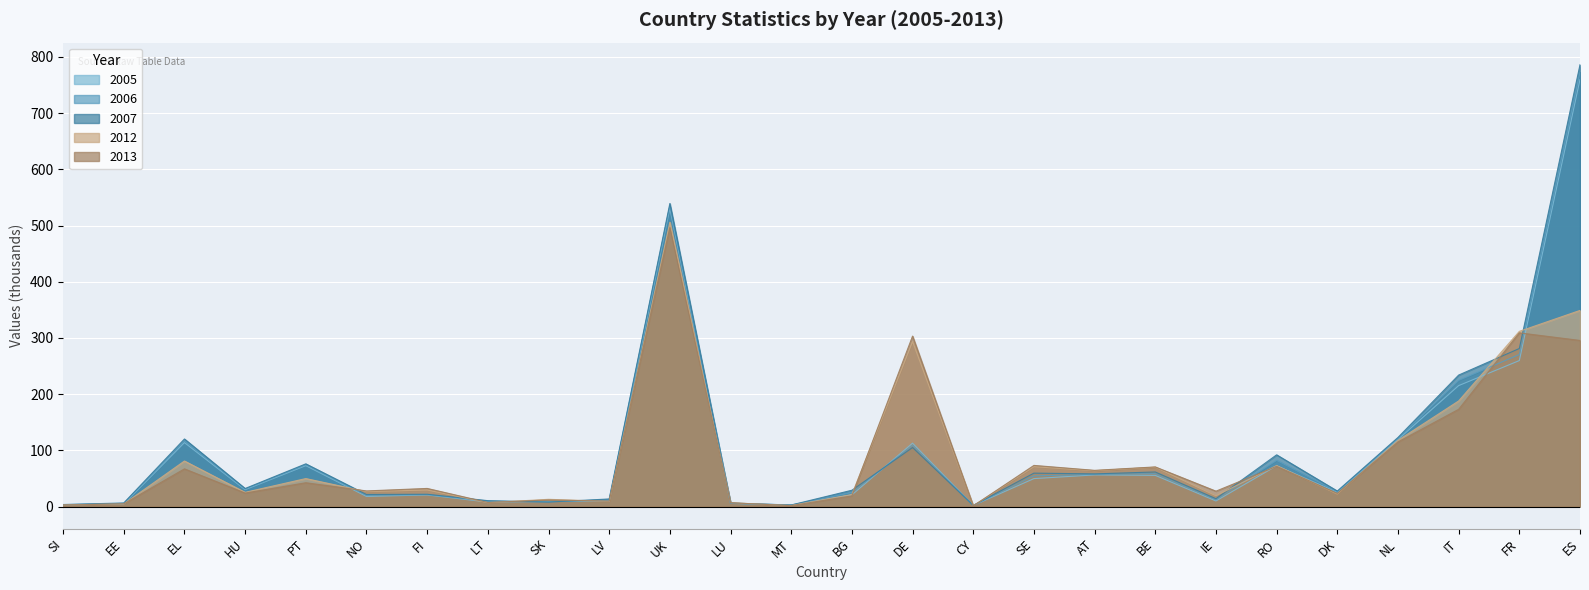

What is the total value across all series at UK?

2607.0